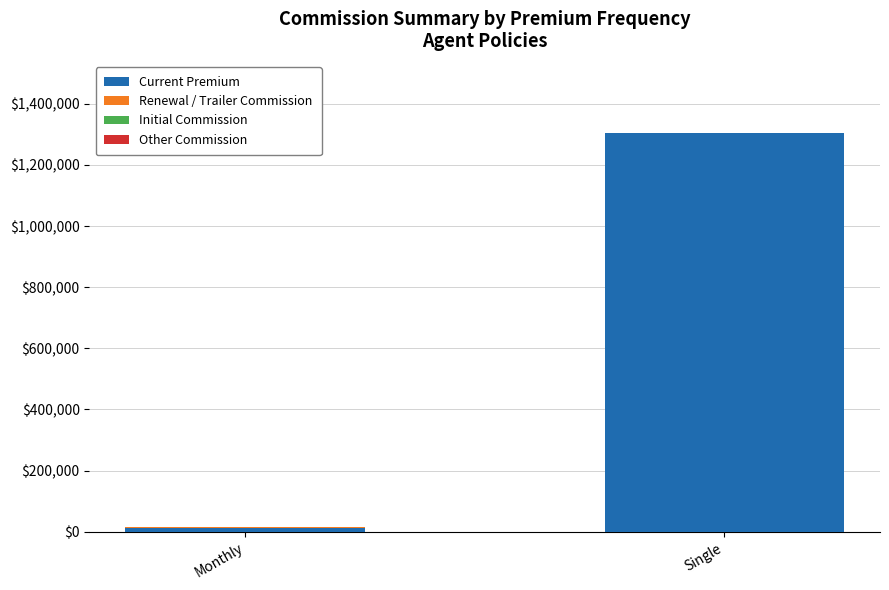

Is it true that Current Premium equals 1305121.8 at Single?

True